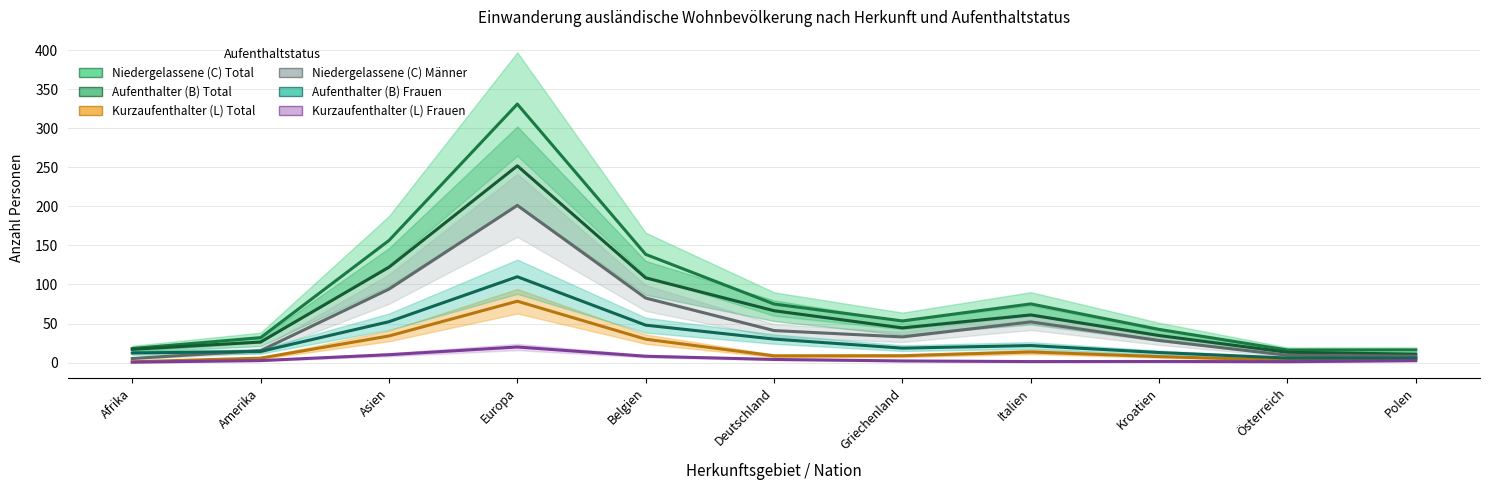

How many interior local valleys does the Aufenthalter (B) Frauen series have?

1